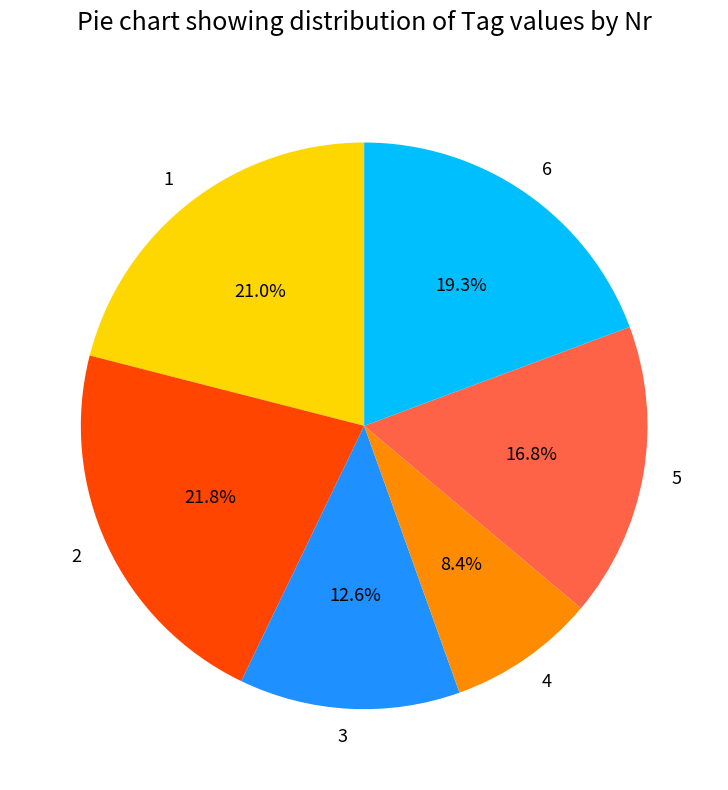

To the nearest percent, what is the difference between the largest and smallest slice percentages?

13%